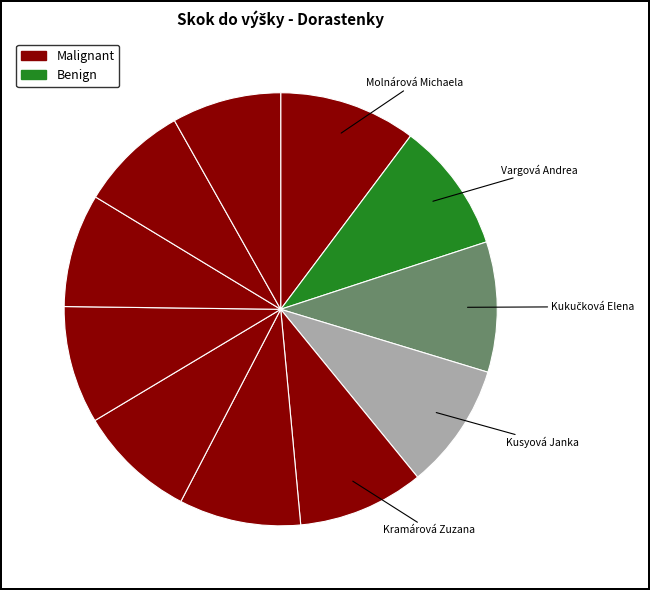

How many slices are in this pie chart?

11